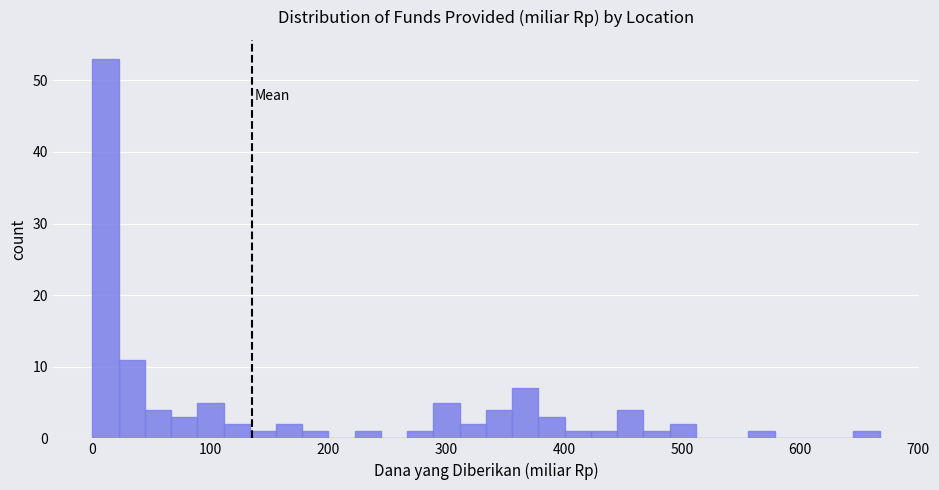

Read against the x-axis, roughly where is the centre of the tallest bar?

10